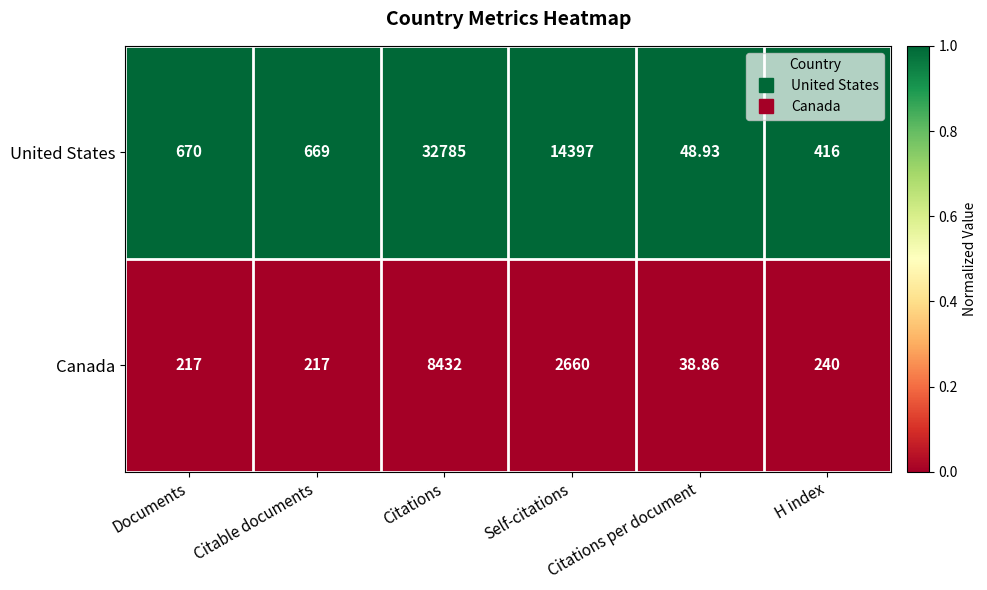

Where does the Canada series first go above 240?

Citations